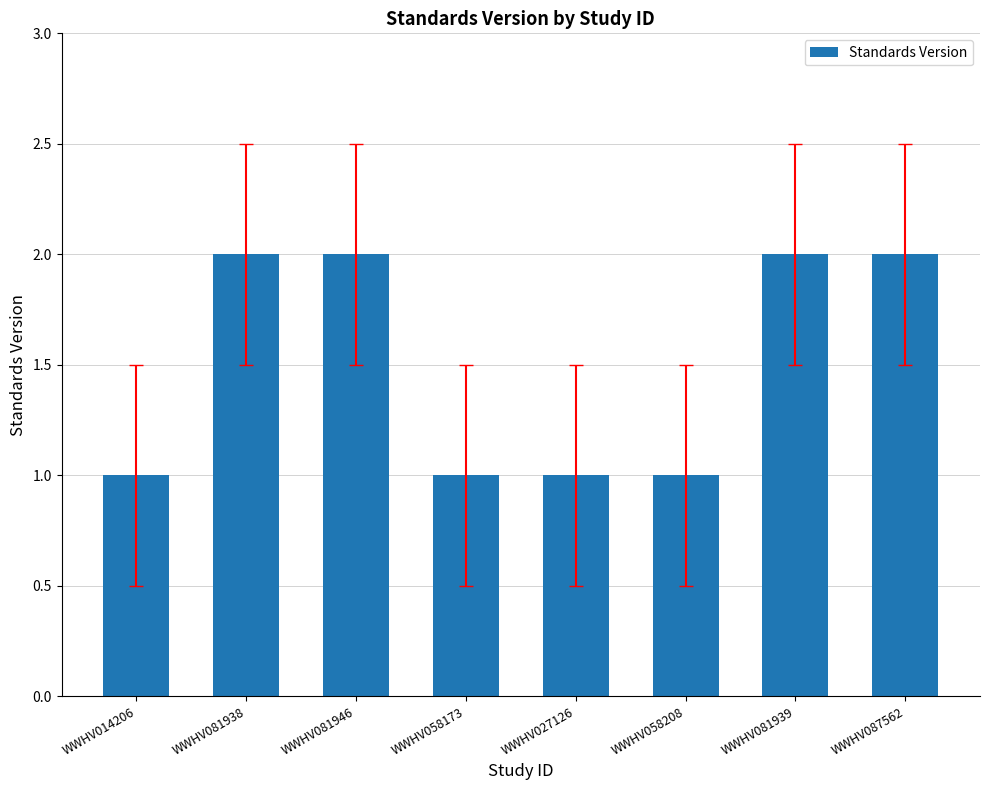

What is the sum of all values?

12